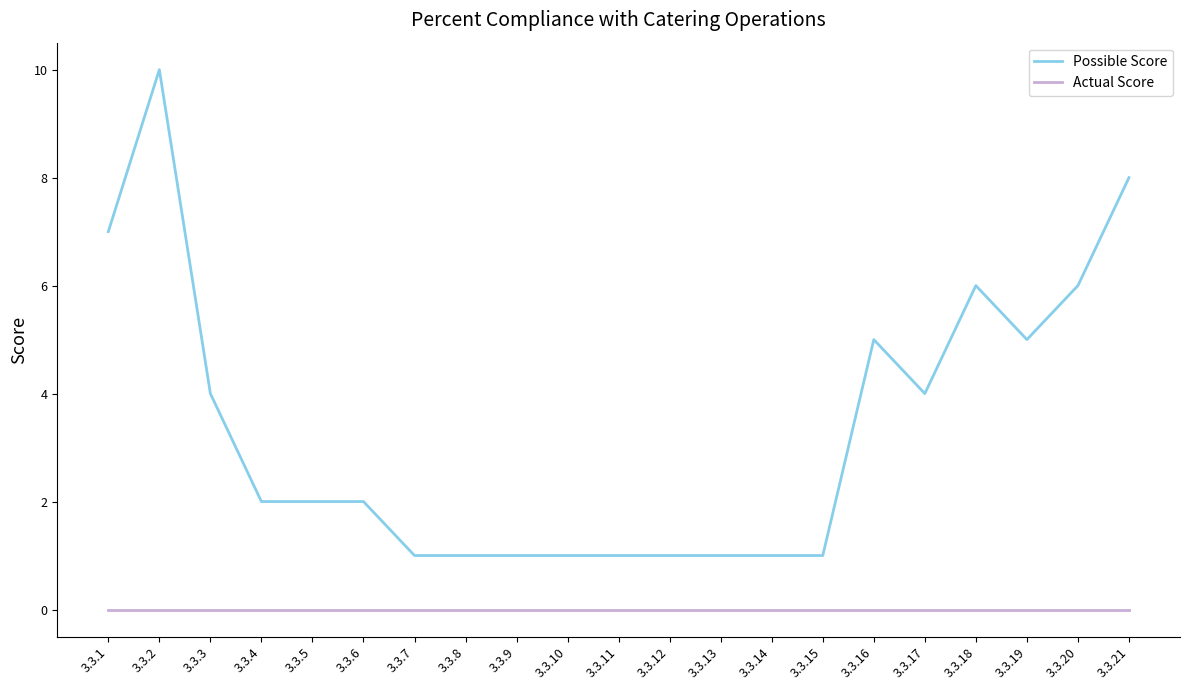

Which series changed the most between 3.3.1 and 3.3.7?

Possible Score